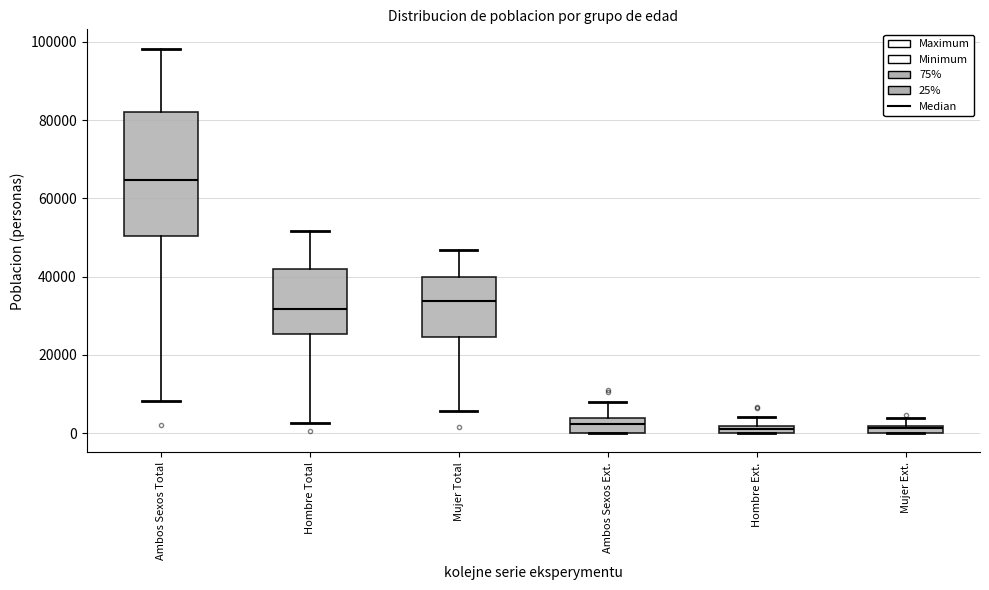

Comparing the boxes themselves (not the whiskers), which one is the tallest?

Ambos Sexos Total